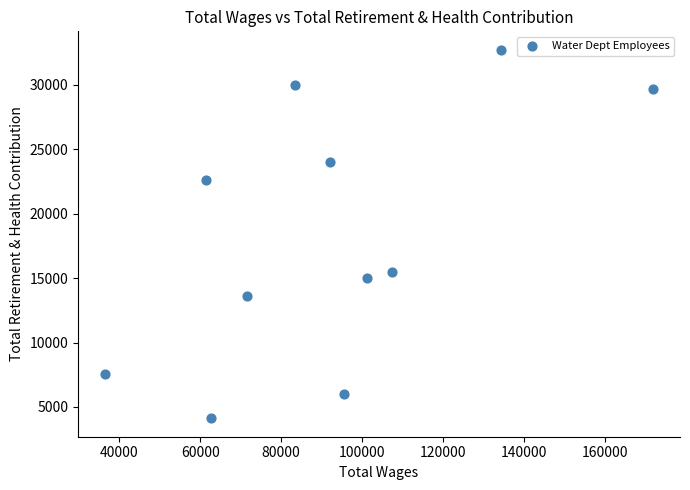

What Y value in the scatter plot is closest to 18423?

15455